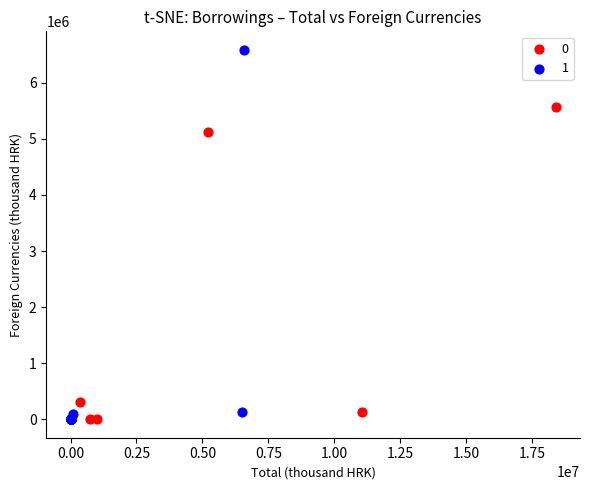

What are all the series names shown in the legend?

0, 1